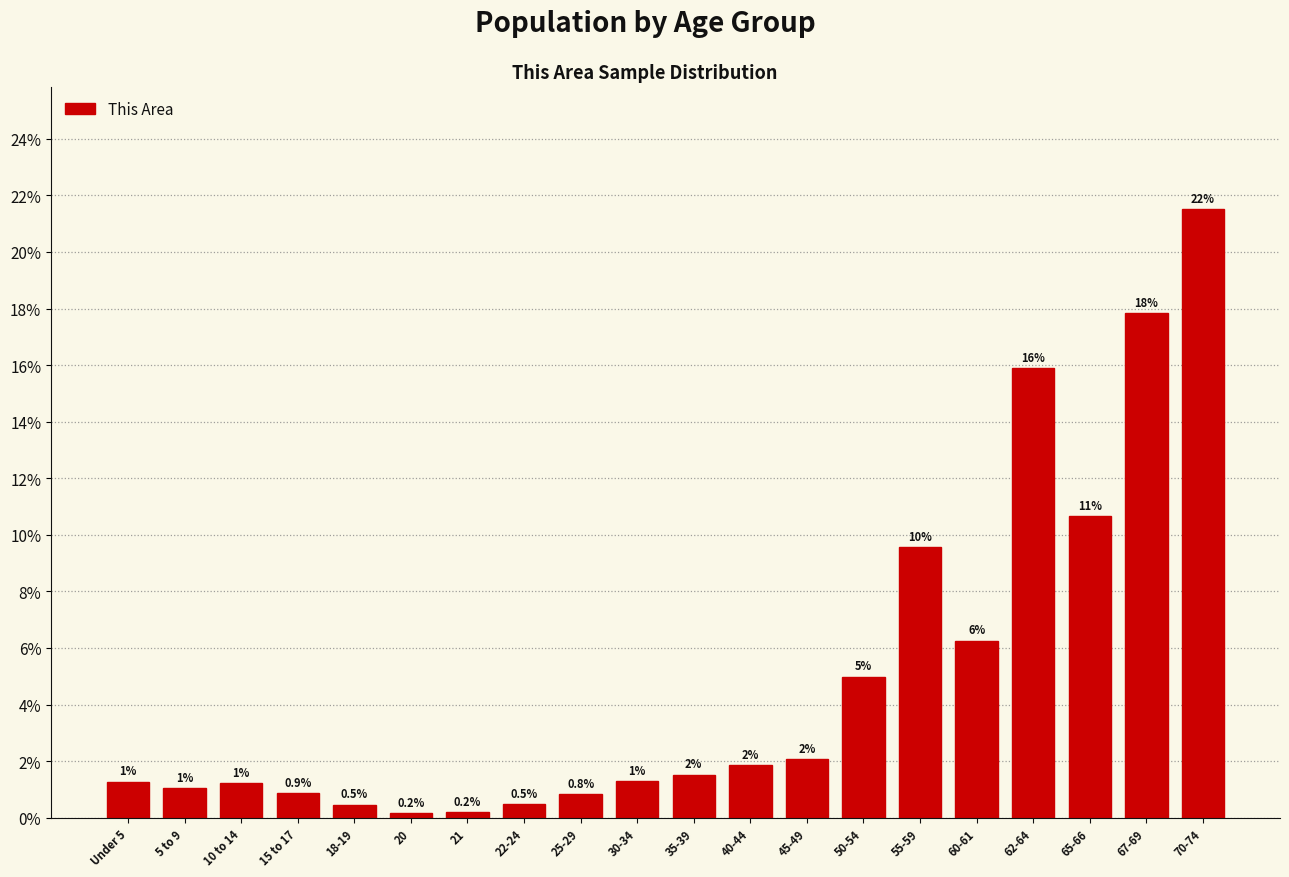

What position from the right is 5 to 9?

19